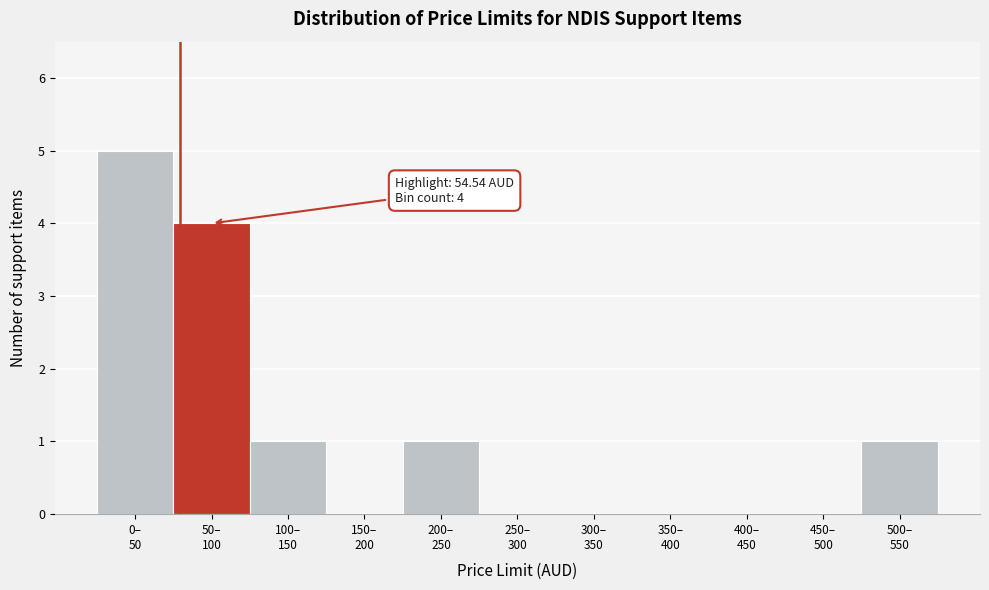

What is the sum of all values?

12